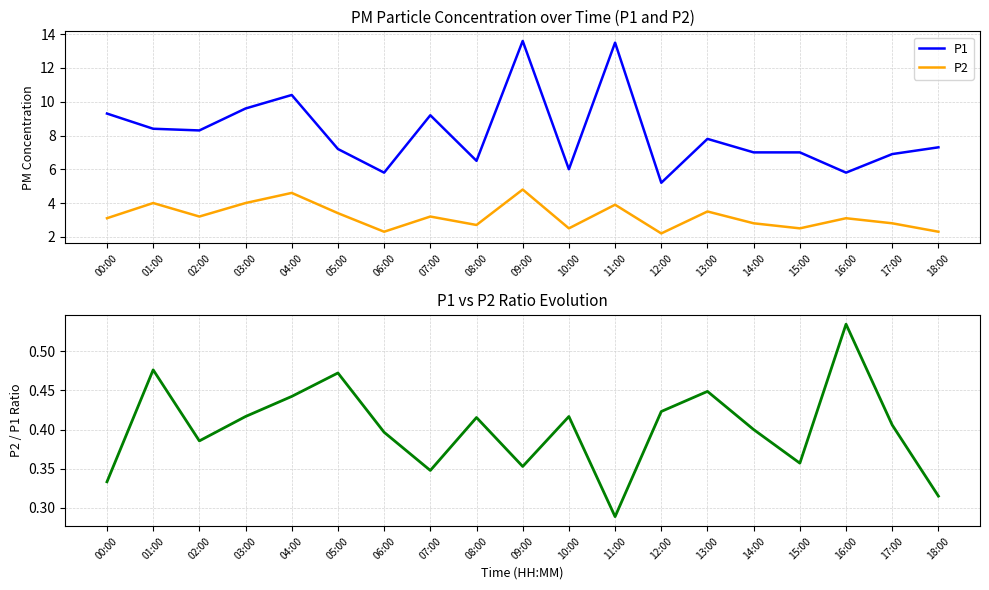

The value of P1 at 03:00 is 3.9. True or false?

False